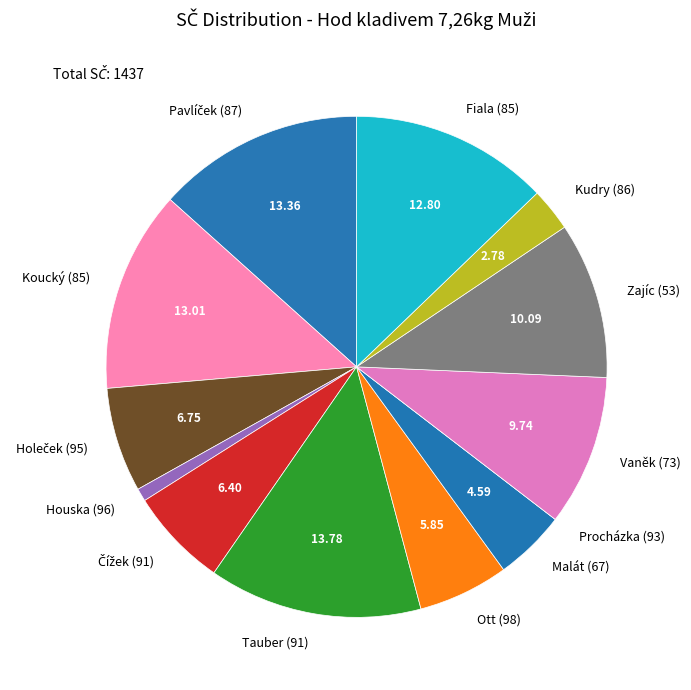

Does Vaněk (73) represent more than half of the total?

No